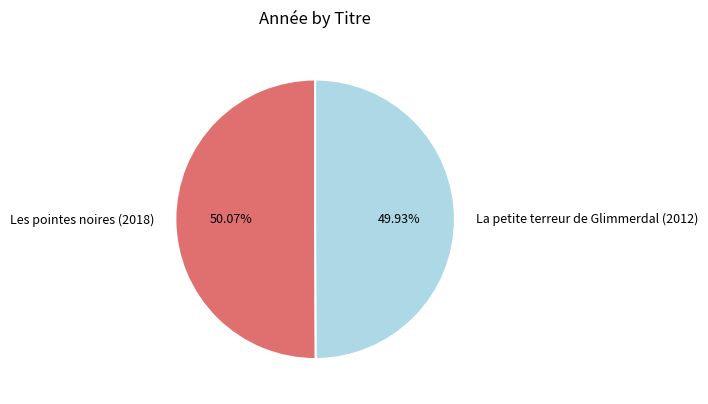

What is the ratio of the value at La petite terreur de Glimmerdal (2012) to the value at Les pointes noires (2018)?

1.0